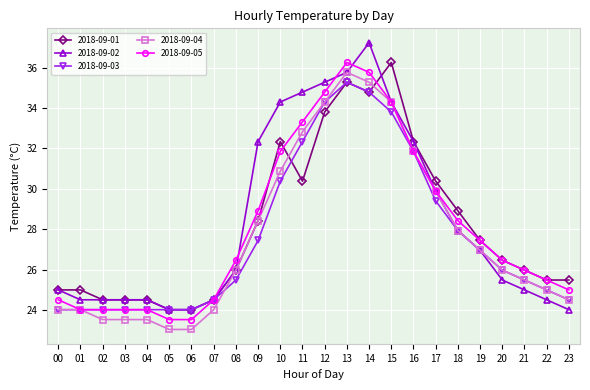

What is the total value across all series at 22?

125.4